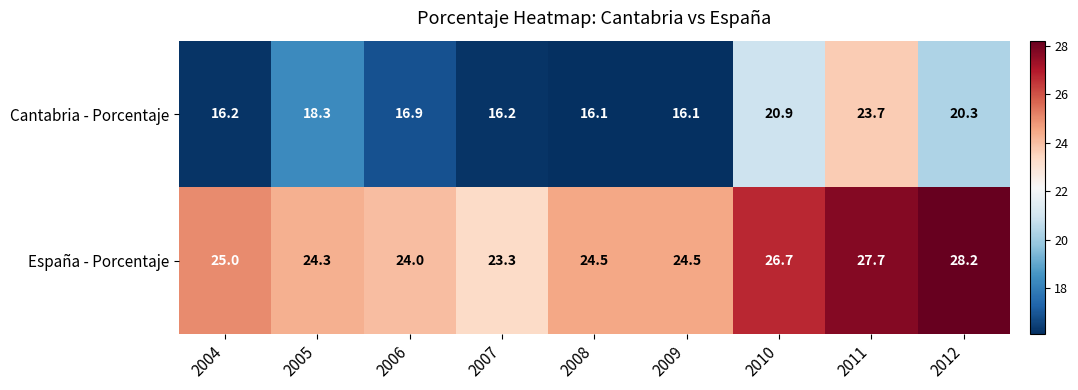

At which label does España - Porcentaje reach its peak?

2012